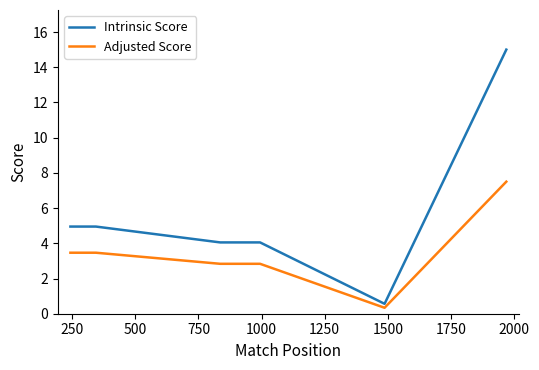

What is the greatest value displayed?

15.0